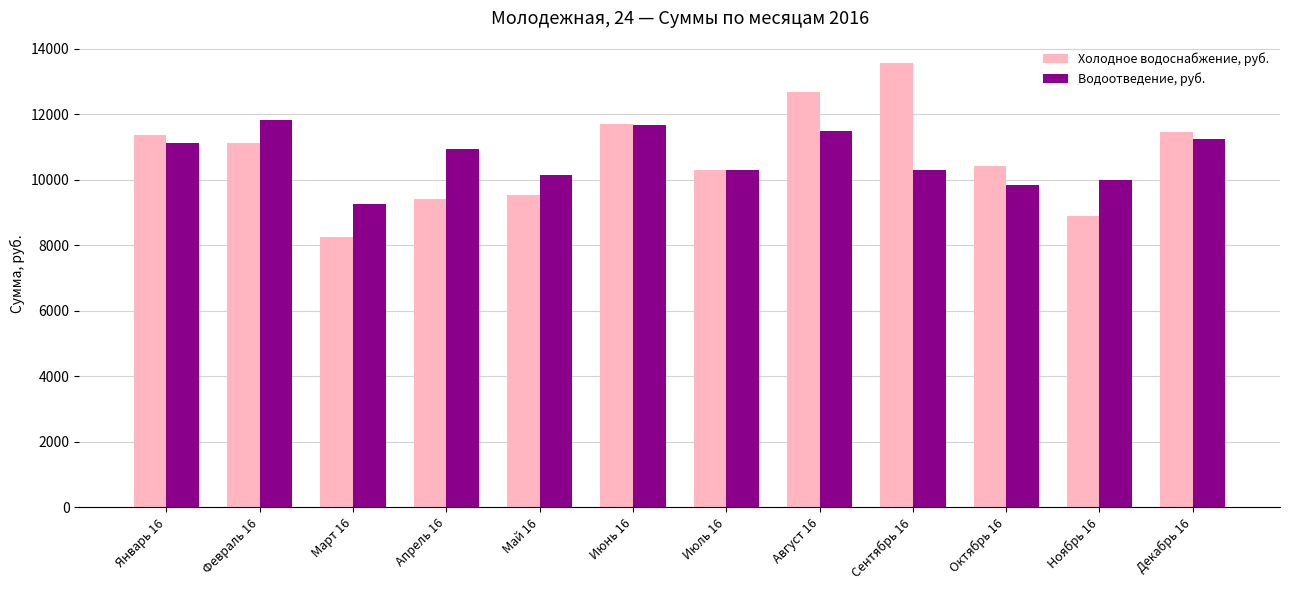

What is the label of the 6th bar from the right?

Июль 16